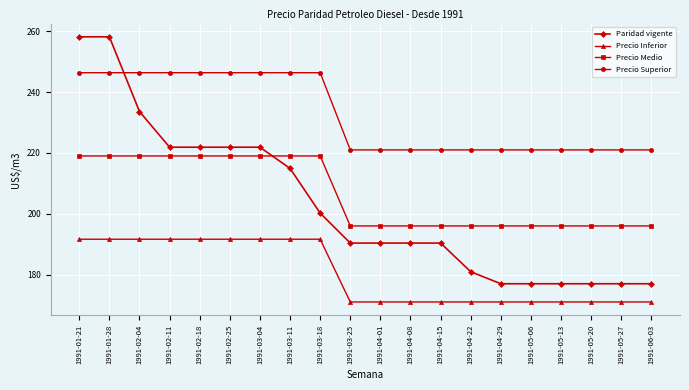

What is the maximum value for Precio Superior?

246.4